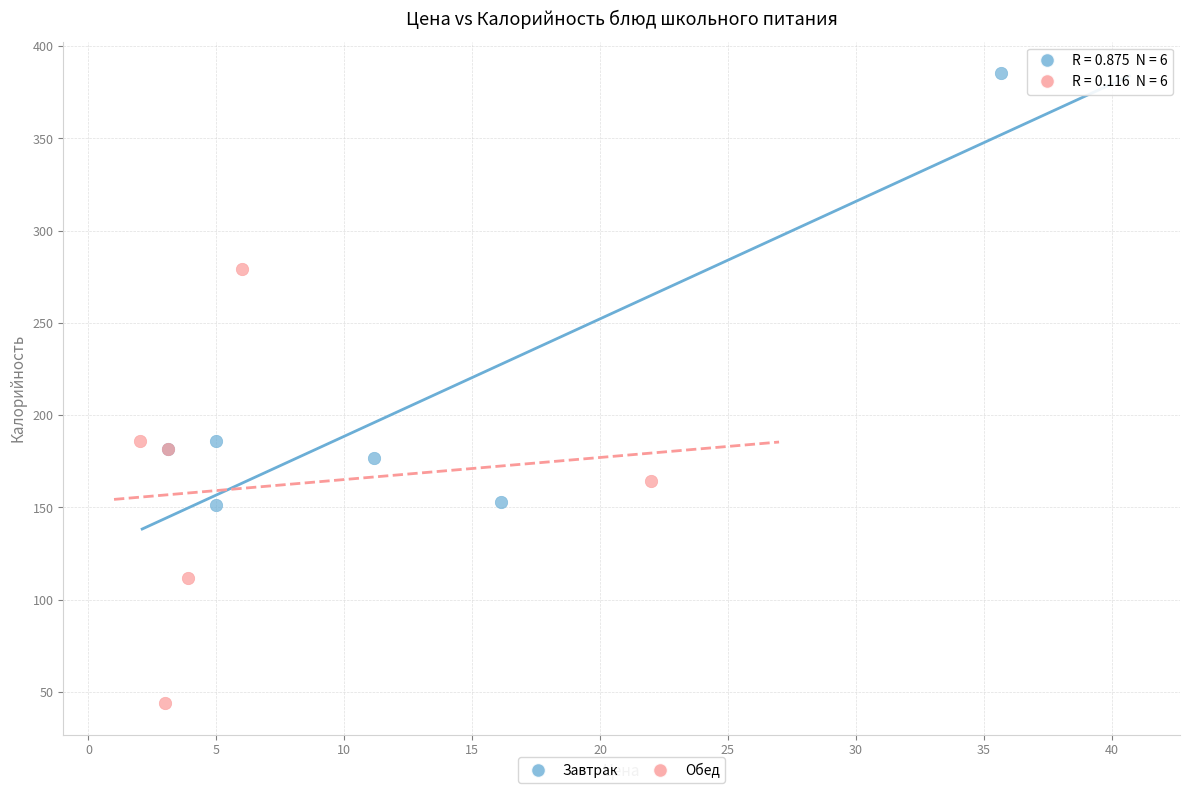

Which series reaches the minimum Y coordinate?

Обед